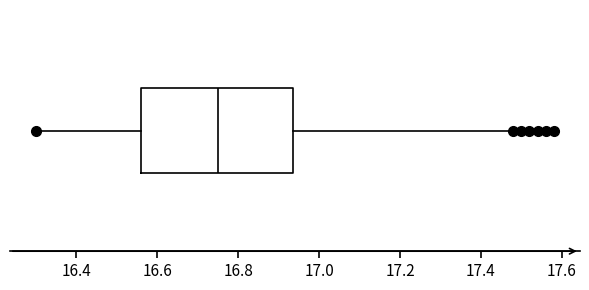

Where does the left whisker of the box end on the x-axis? The values are not printed on the chart, so give them approximately, as read against the axis.

16.30